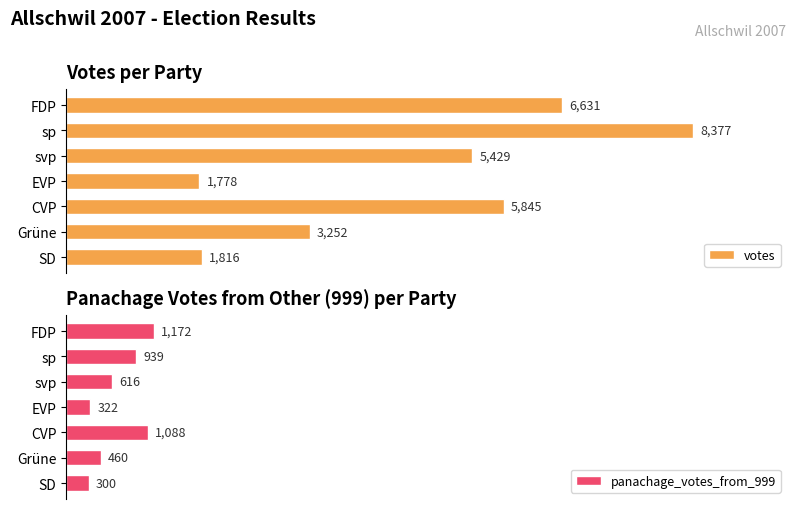

What is the difference between the maximum and minimum values in the votes series?

6599